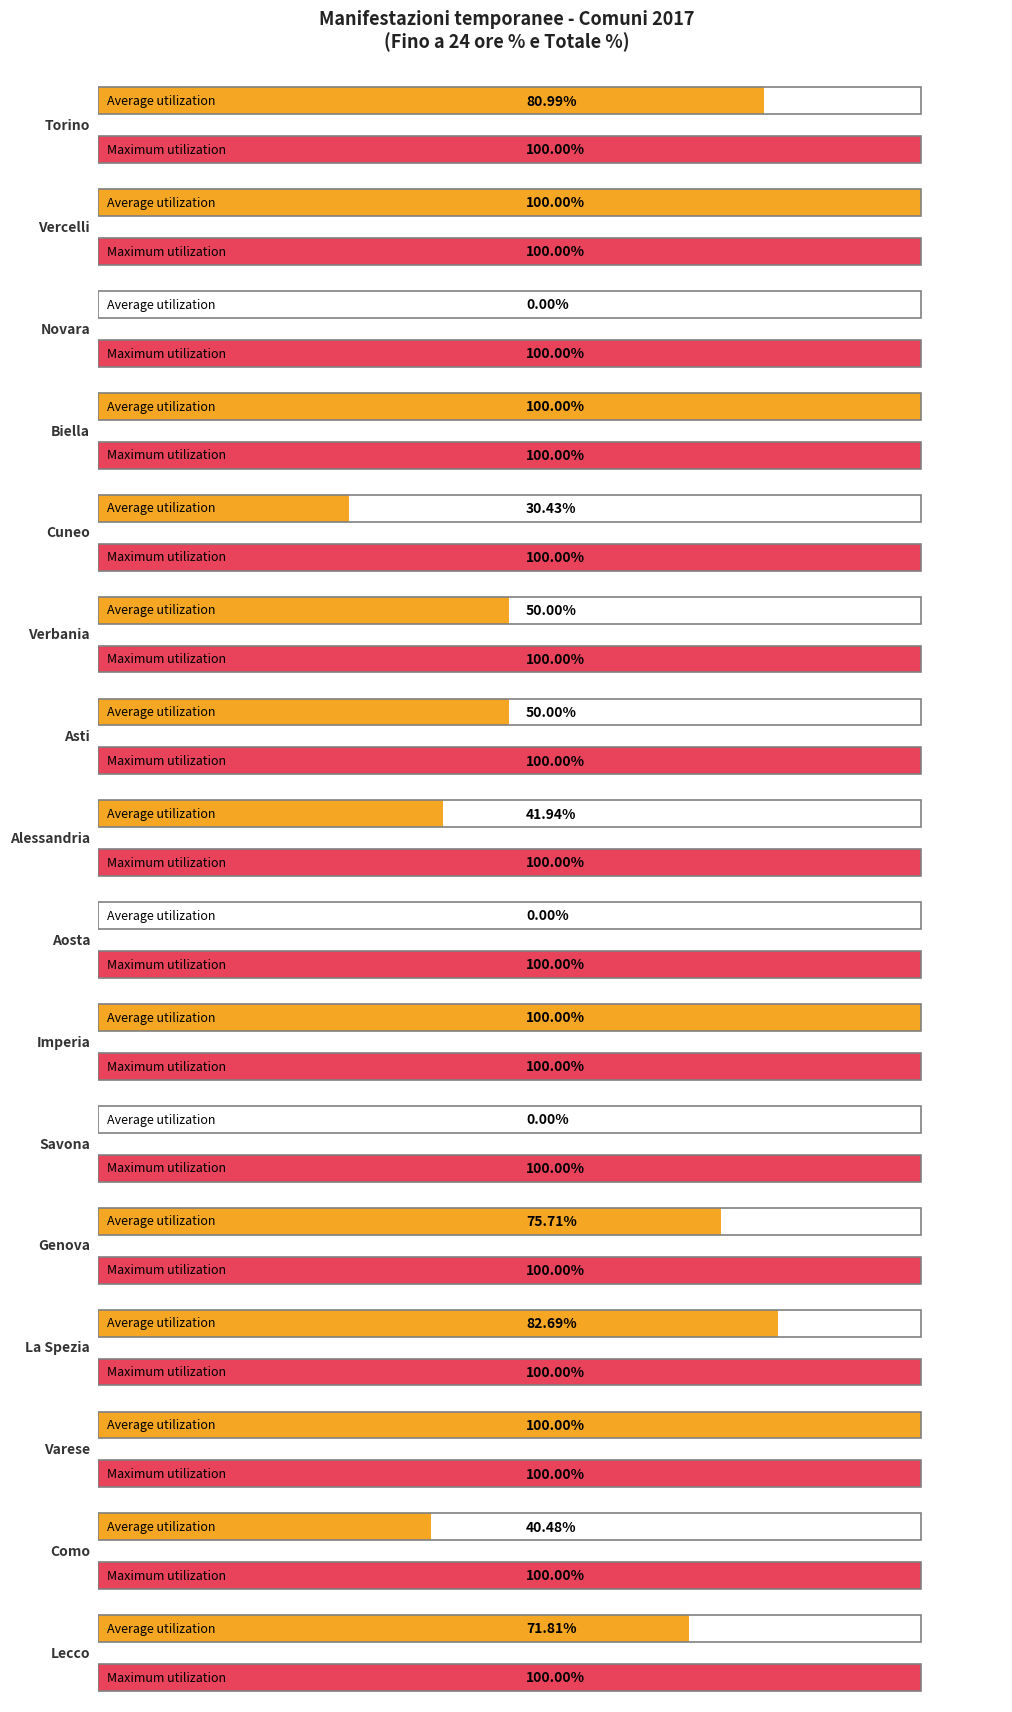

The value of Maximum utilization at Asti is 167.7. True or false?

False